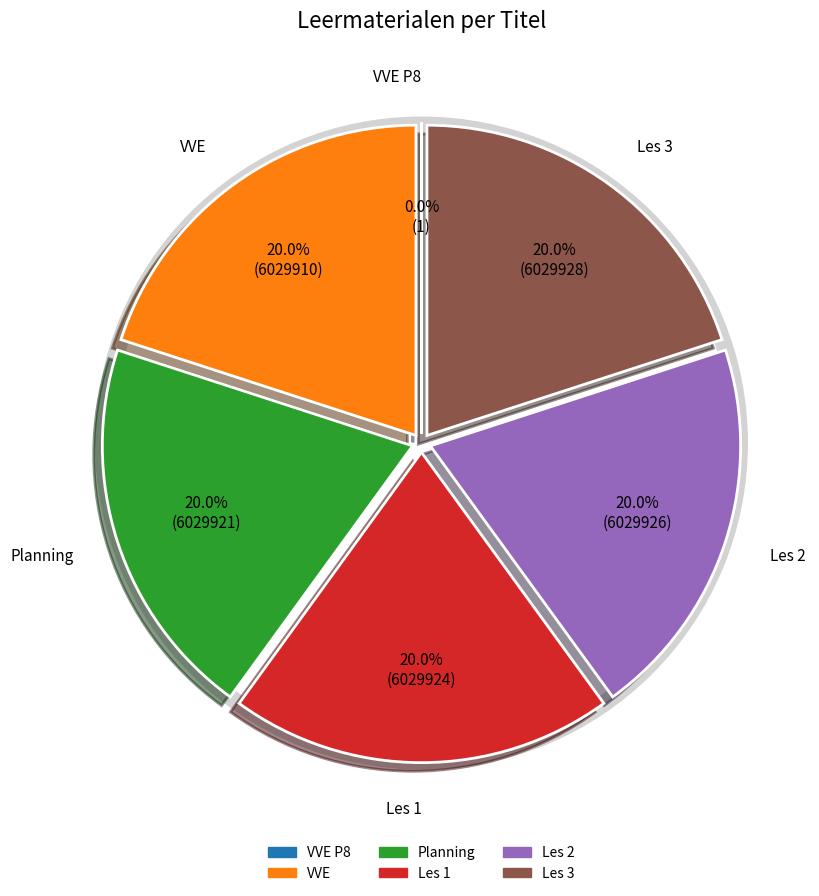

Does any single category account for the majority?

No